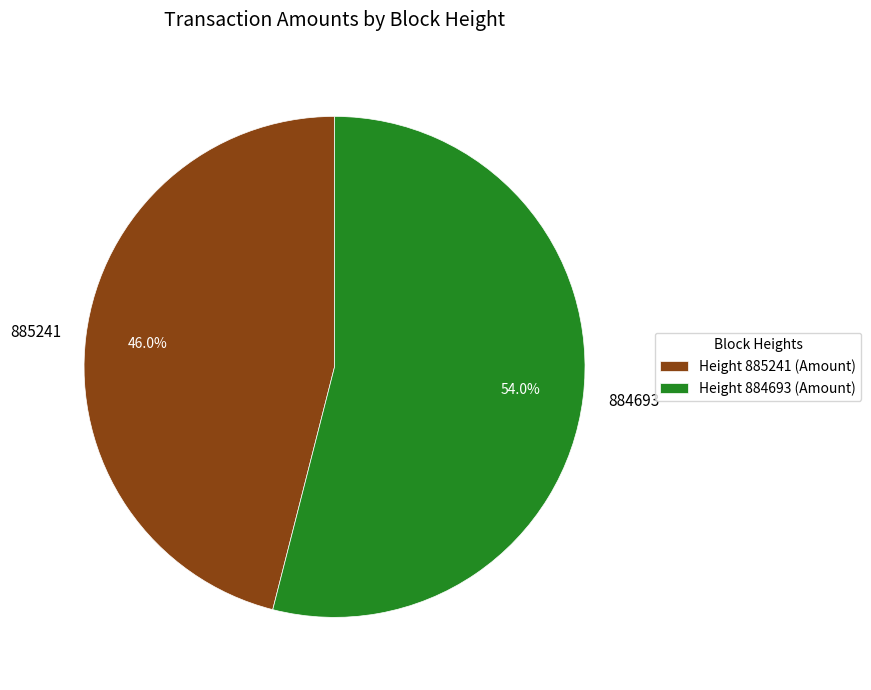

Which category has the smallest portion of the pie?

885241